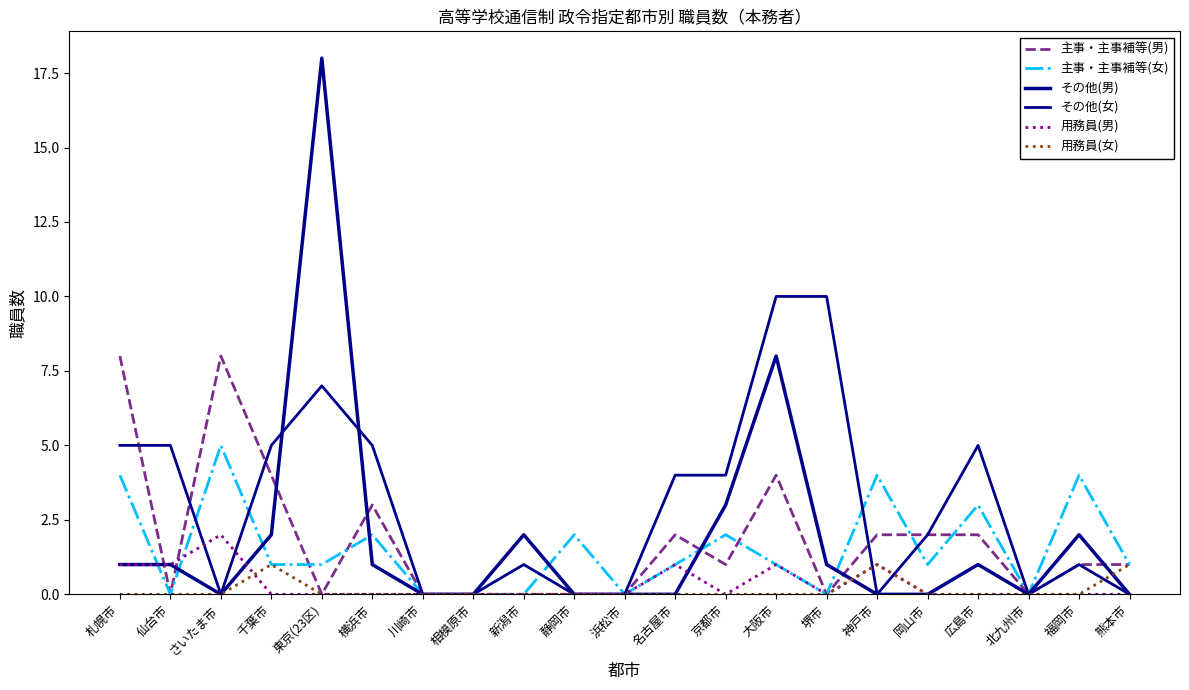

True or false: その他(男) has a value of 11 at 岡山市.

False